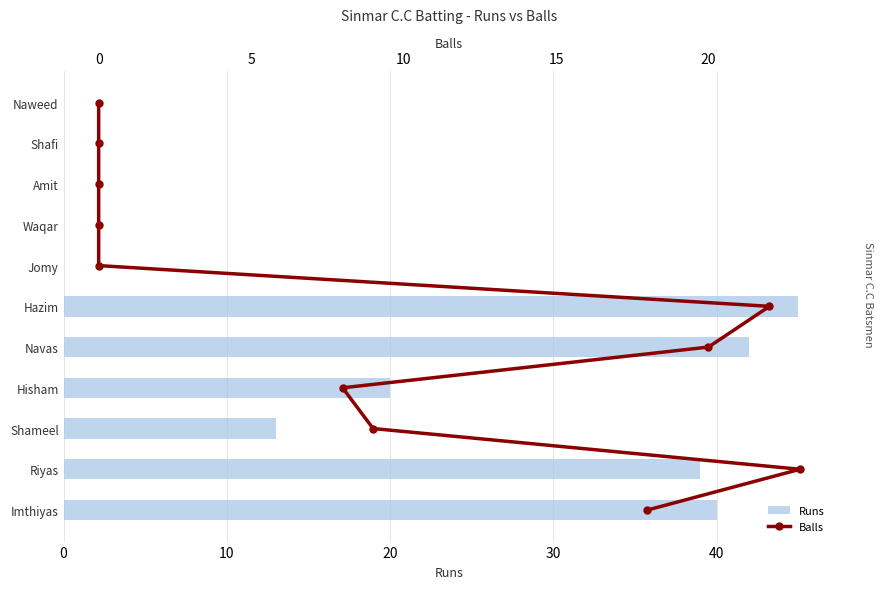

Rank the series at 10 from highest to lowest value.

Runs, Balls